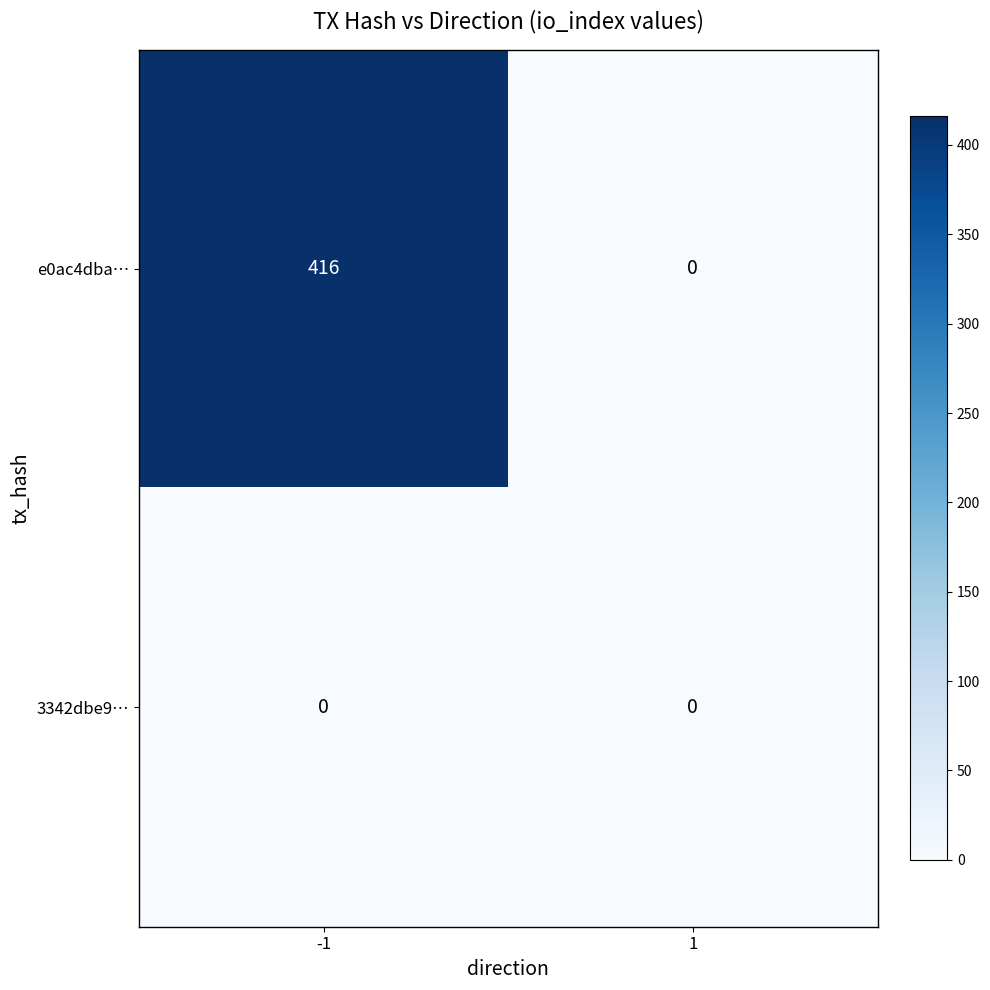

Which series has the largest total across all categories?

e0ac4dba…